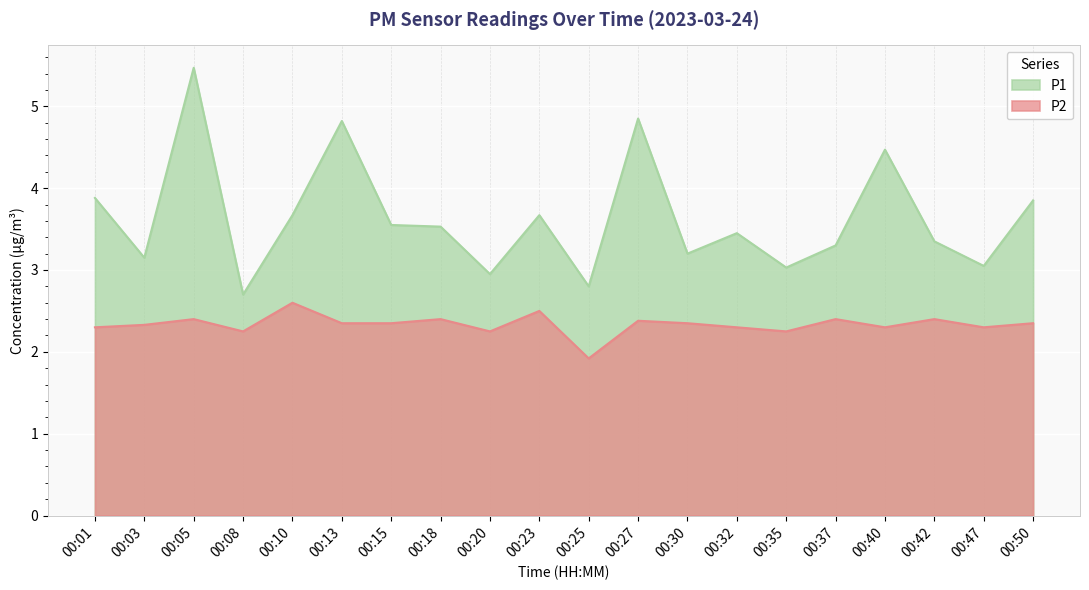

True or false: P1 has more than 0 points higher than both neighbors.

True